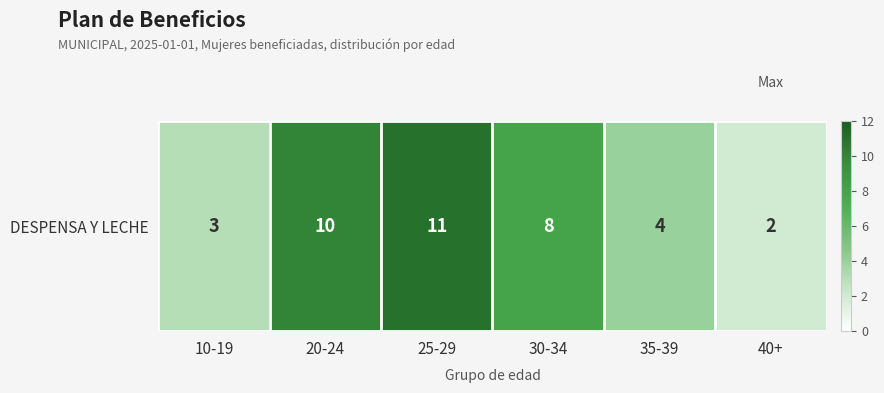

Reading left to right, what are all the values shown in this chart?

10-19=3	20-24=10	25-29=11	30-34=8	35-39=4	40+=2